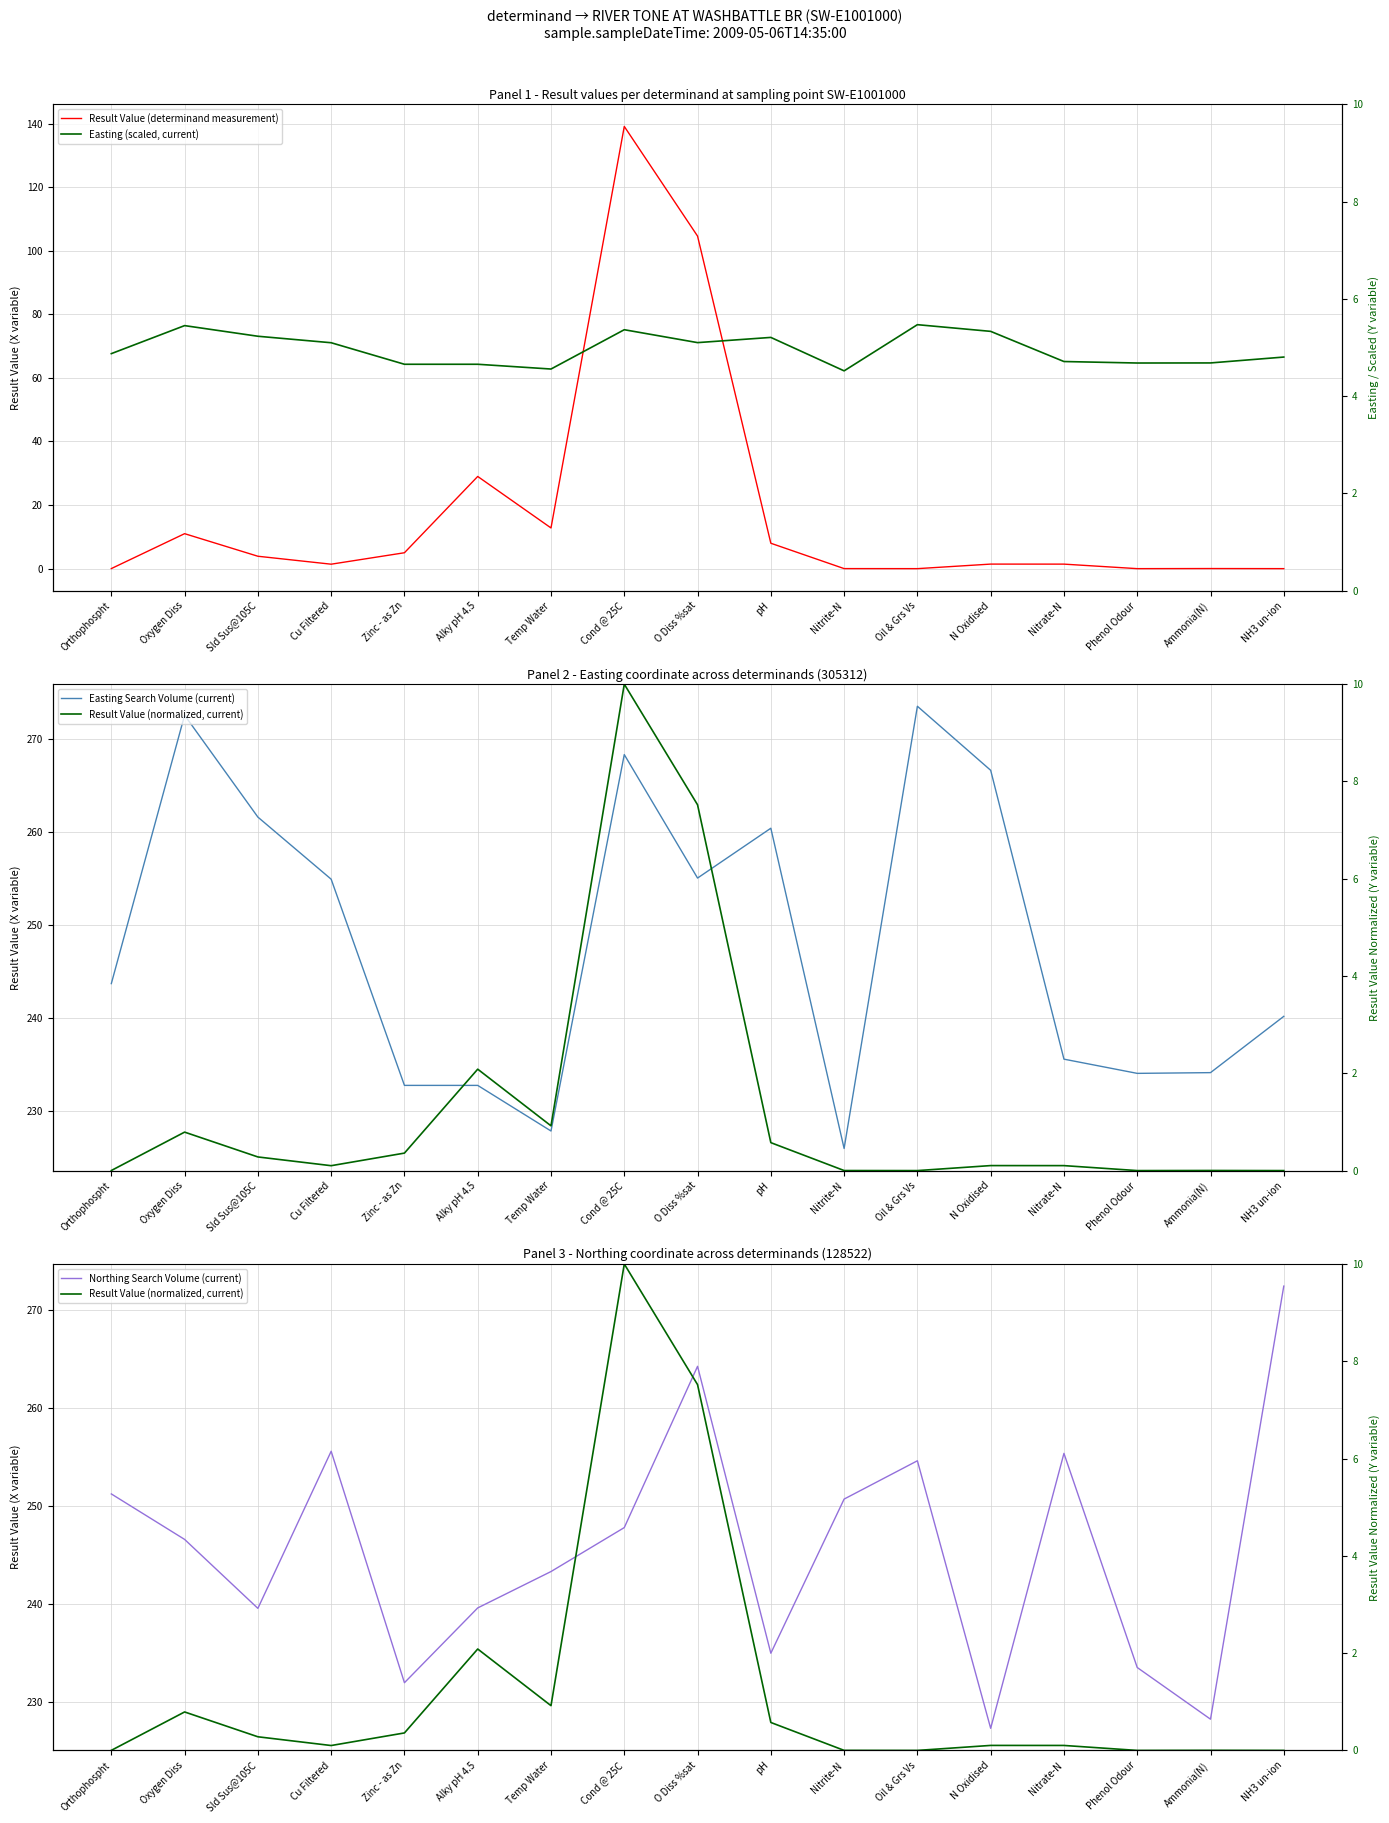

True or false: Result Value (determinand measurement) has a value of 0.0 at Orthophospht.

True